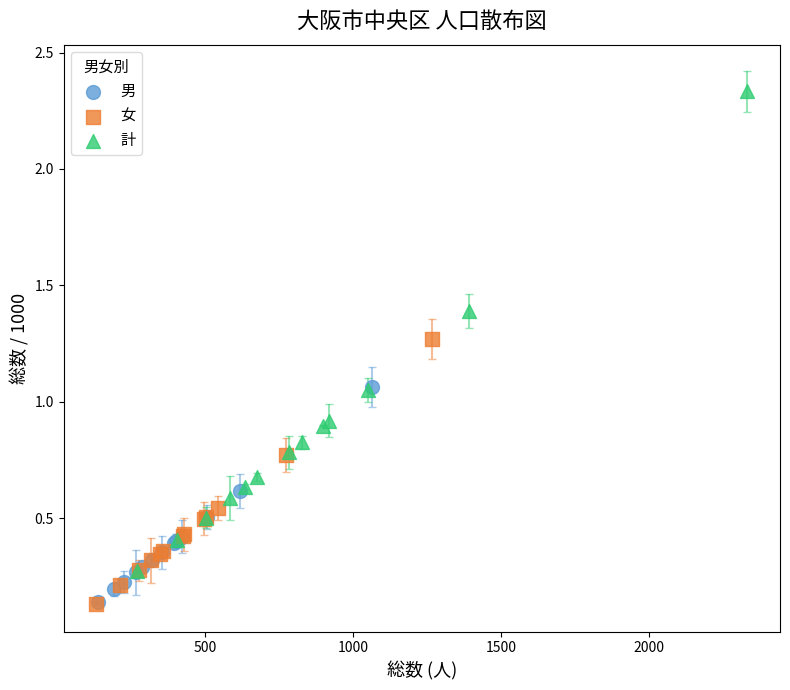

Which series reaches the maximum Y coordinate?

計